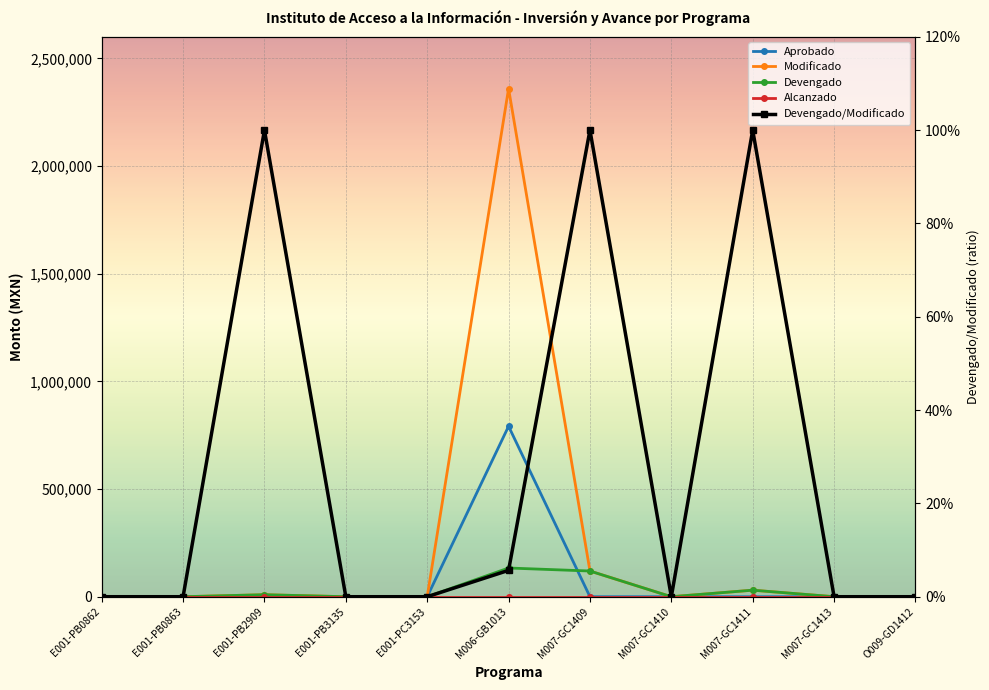

What is the maximum value for Aprobado?

791500.0